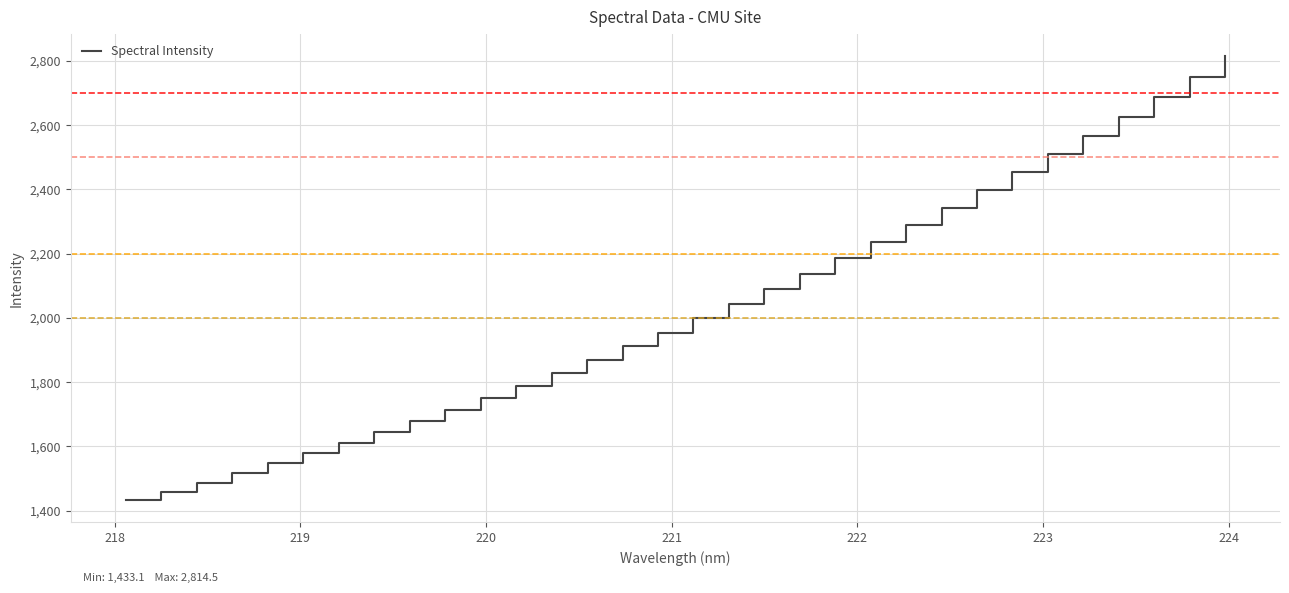

What is the greatest value displayed?

2814.5